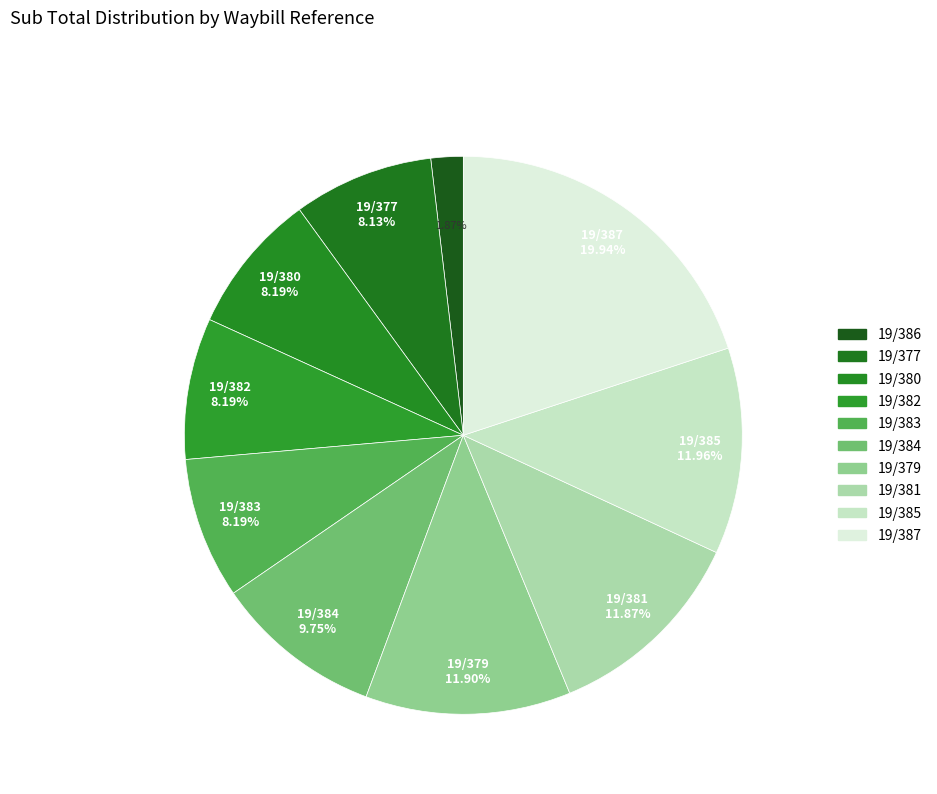

How many slices are in this pie chart?

10